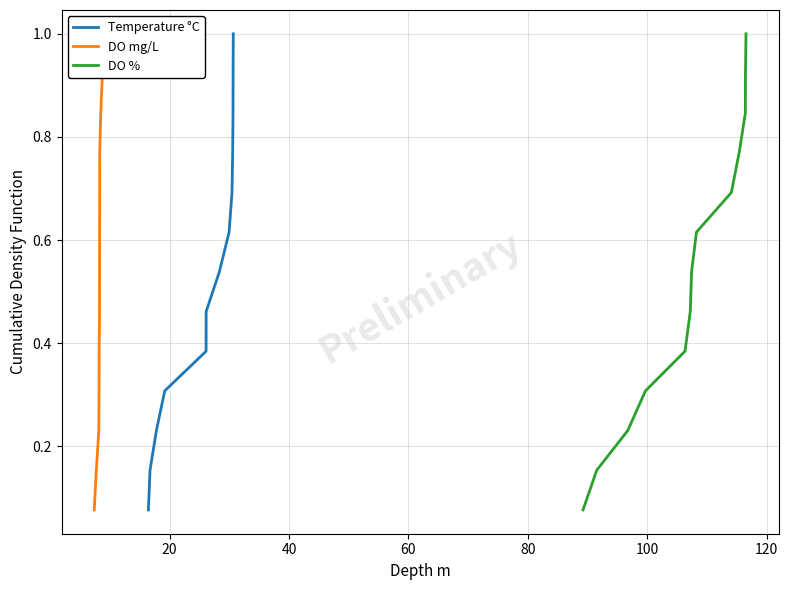

Reading left to right, extract all data points from this chart.

Temperature °C: 0.1	0.2	0.2	0.3	0.4	0.5	0.5	0.6	0.7	0.8	0.8	0.9	1.0
DO mg/L: 0.1	0.2	0.2	0.3	0.4	0.5	0.5	0.6	0.7	0.8	0.8	0.9	1.0
DO %: 0.1	0.2	0.2	0.3	0.4	0.5	0.5	0.6	0.7	0.8	0.8	0.9	1.0